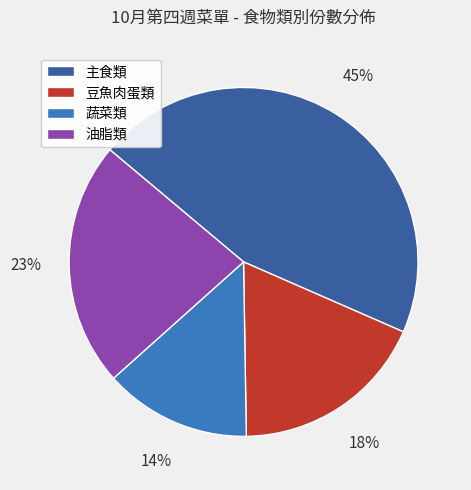

The 豆魚肉蛋類 slice represents 29% of the pie. True or false?

False